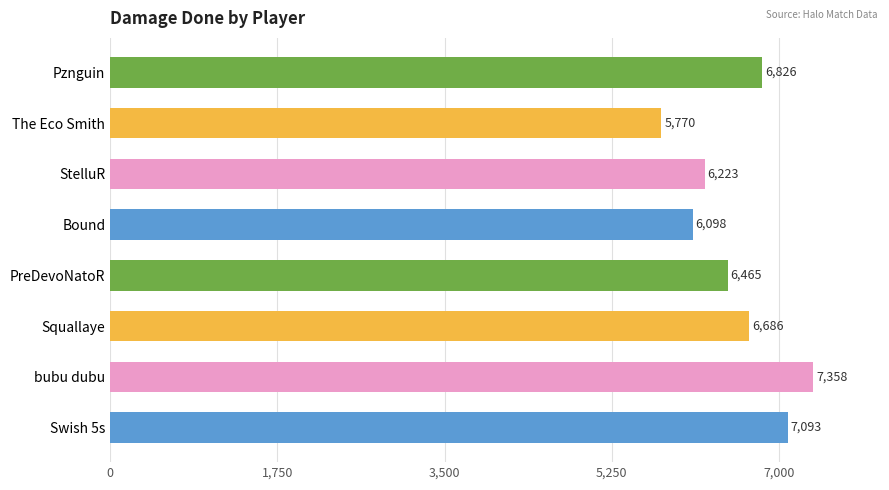

At which label is the value closest to 6564?

PreDevoNatoR